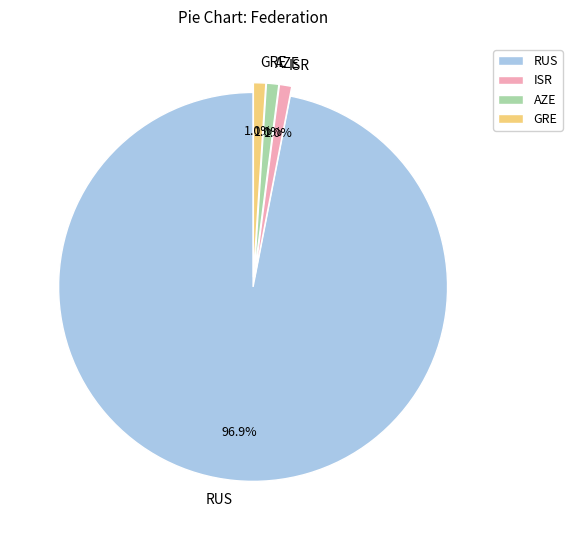

Approximately how many times larger is the value at ISR compared to GRE?

1.0